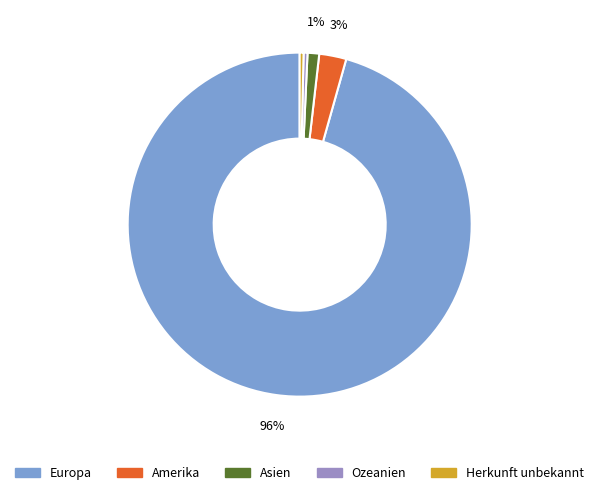

Which slice is the largest?

Europa